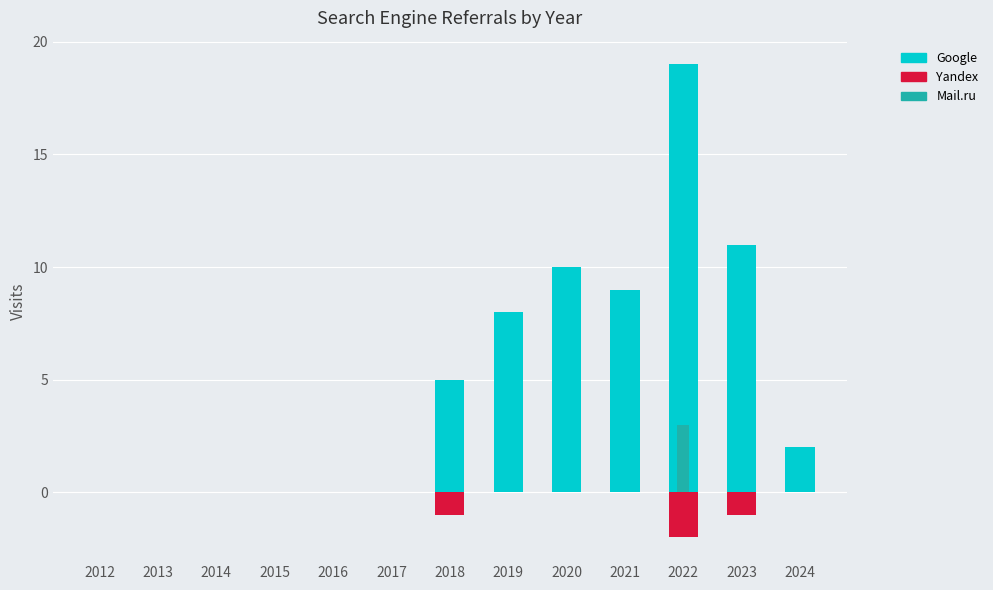

The value of Google at 2012 is -13. True or false?

False